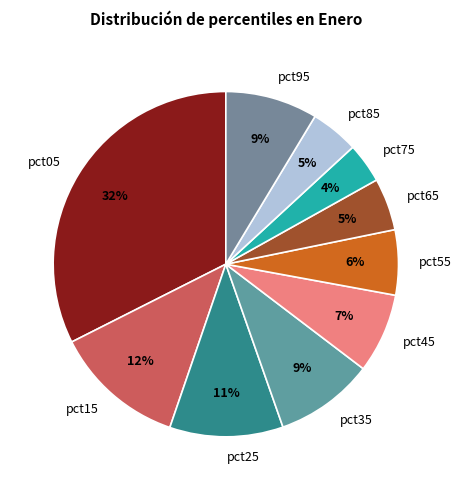

To the nearest percent, what is the average slice percentage?

10%